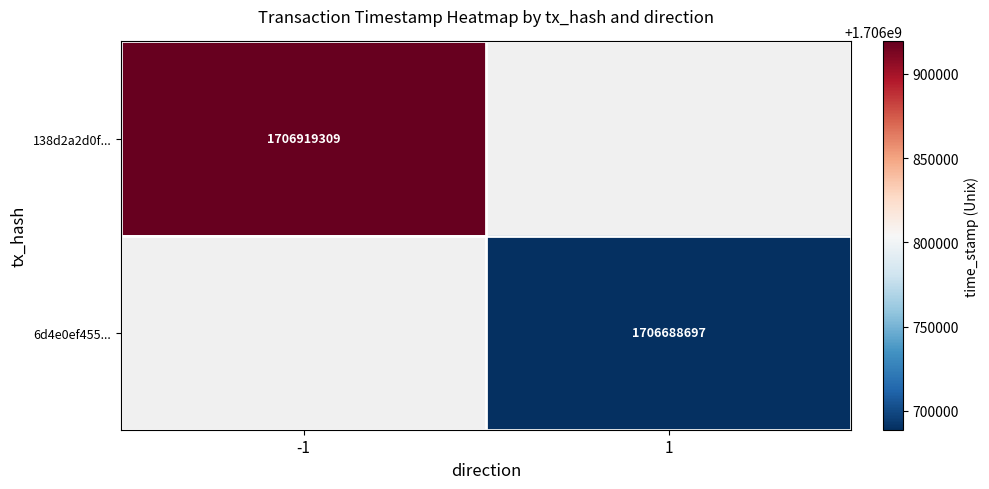

Between 1 and -1, which is larger?

-1